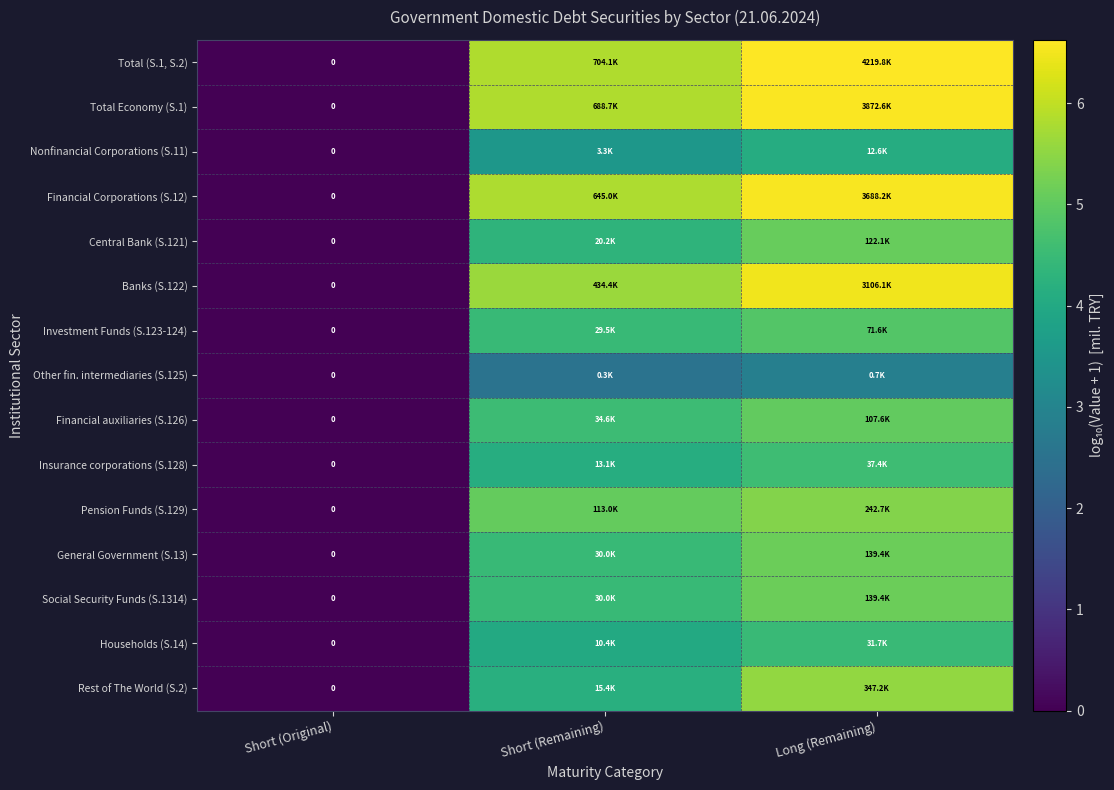

Which category has the highest value in the Rest of The World (S.2) series?

Long (Remaining)